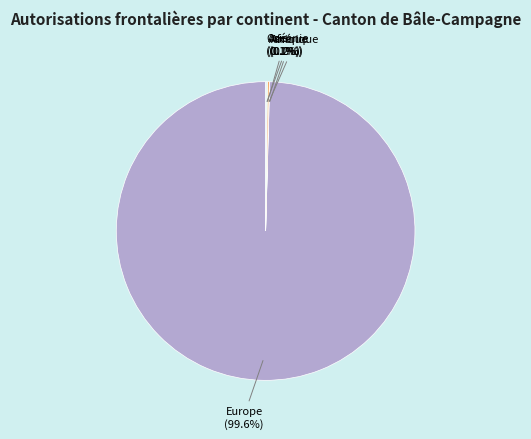

Which category has the biggest portion of the pie?

Europe